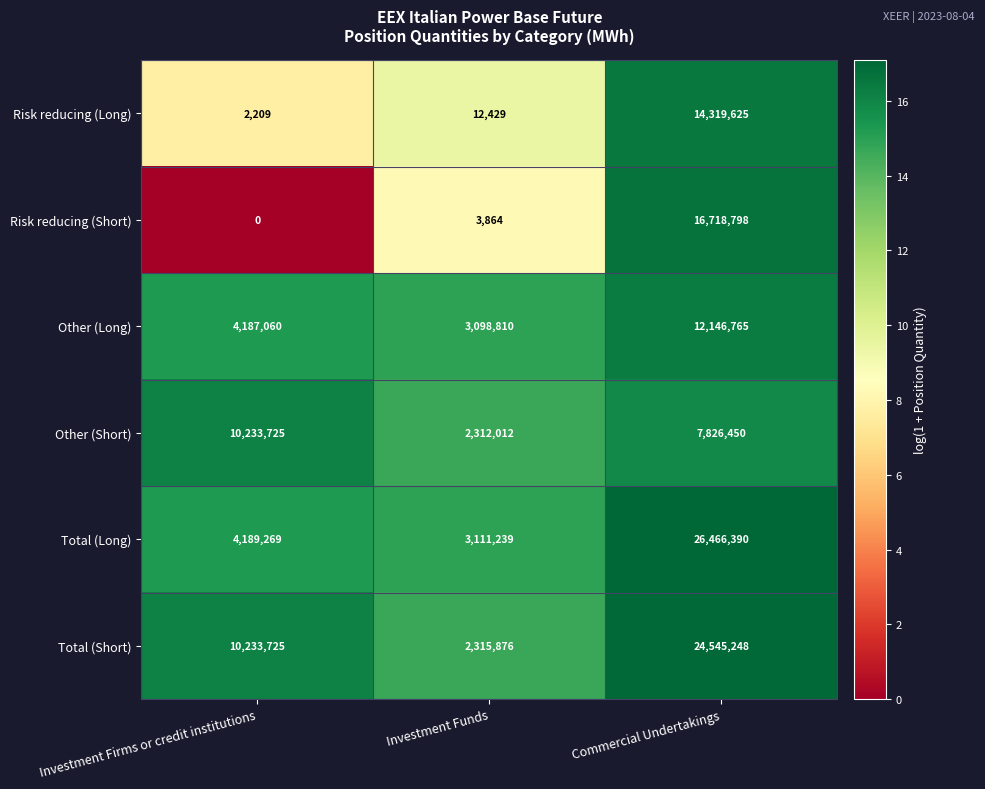

What is the average value of the Risk reducing (Long) series?

4778088